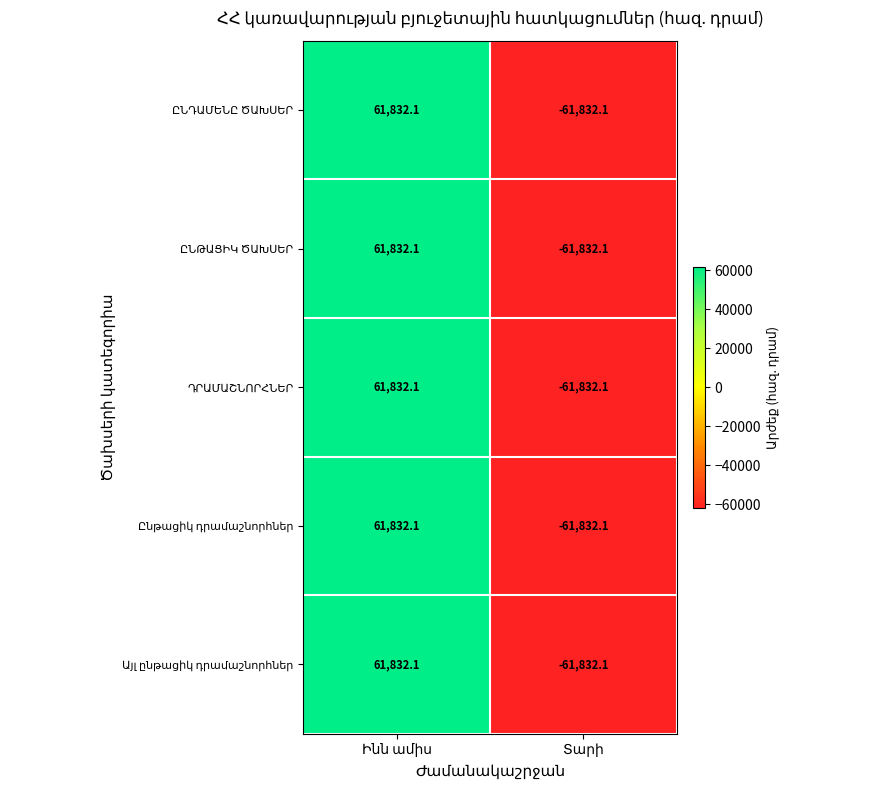

What is the minimum value shown in the chart?

-61832.1